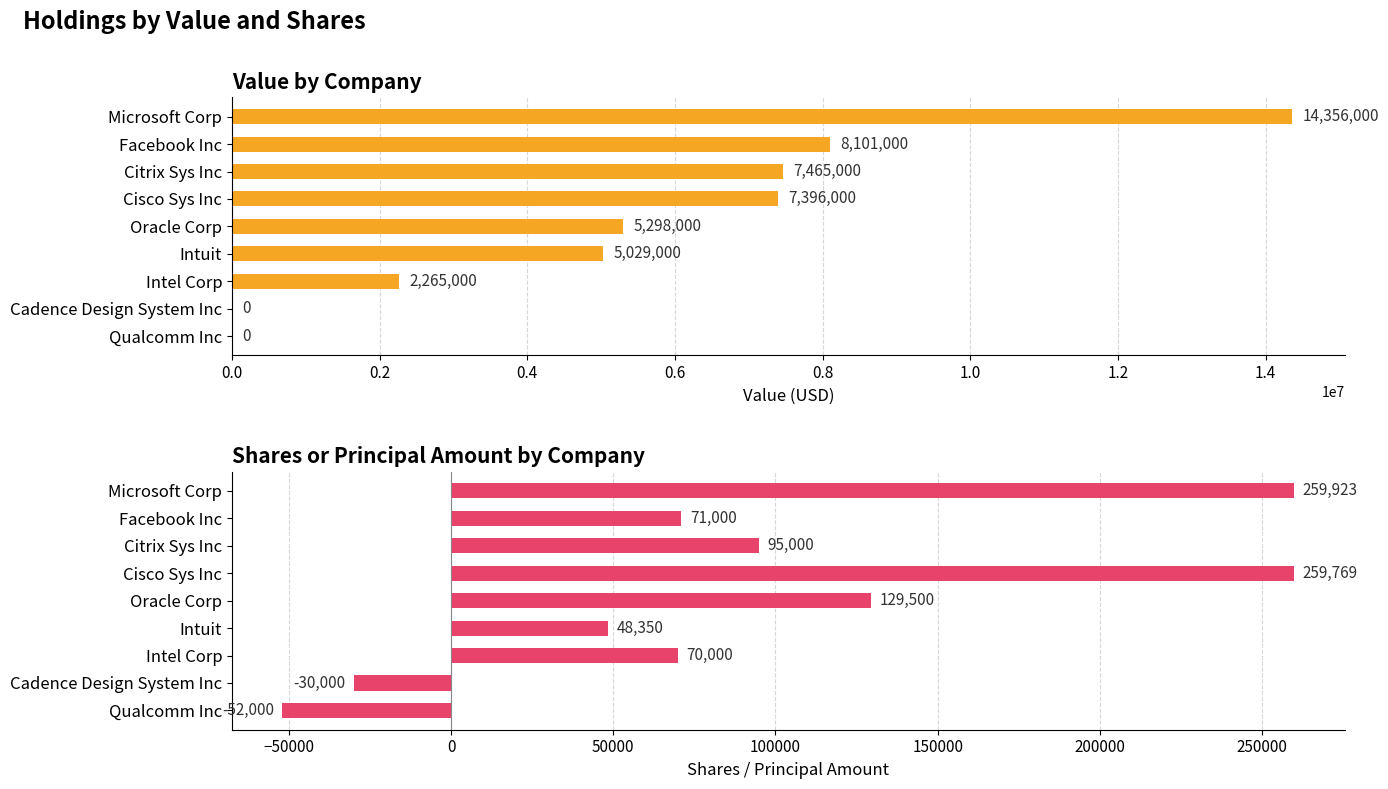

How many groups of bars are there?

9